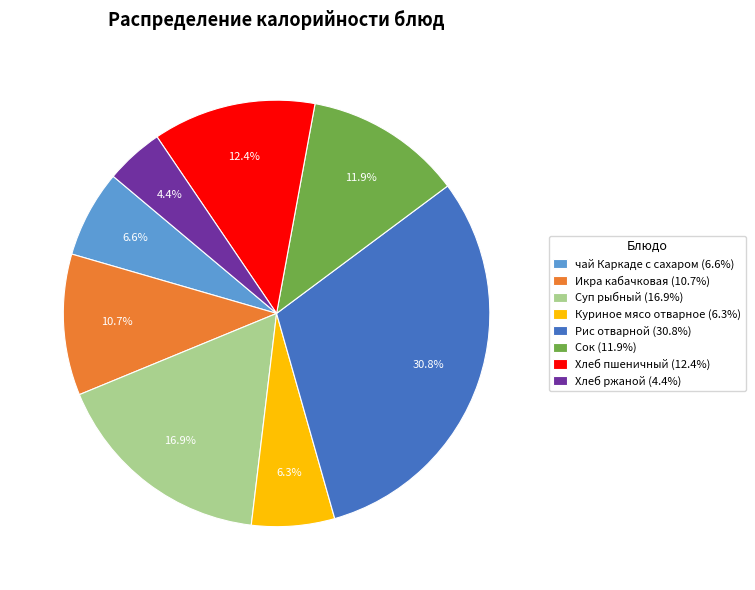

Approximately how many times larger is the value at чай Каркаде с сахаром (6.6%) compared to Суп рыбный (16.9%)?

0.4